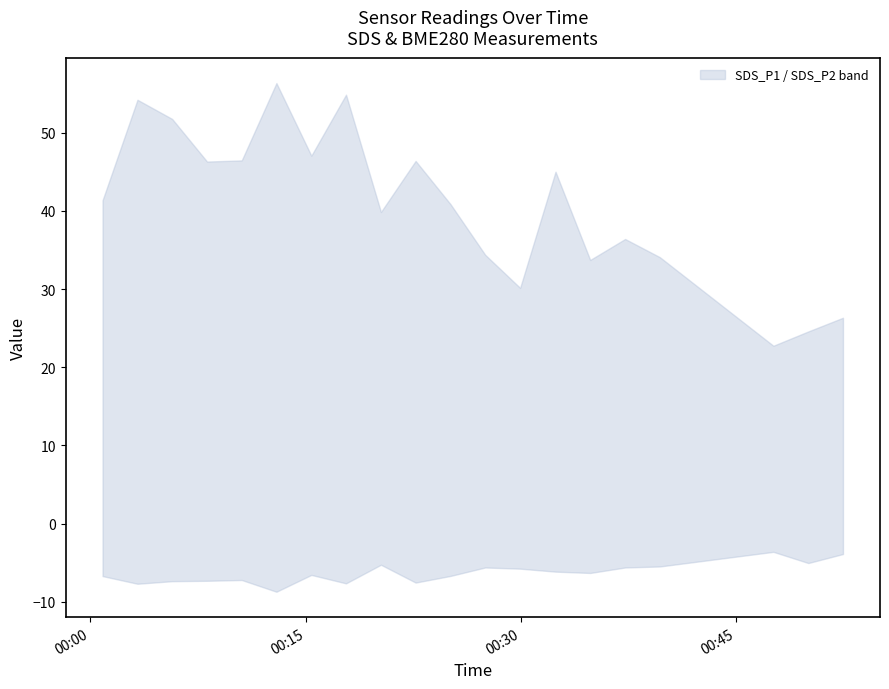

True or false: SDS_P2 has a value of 2.7 at 2023/01/30 00:25:06.

False